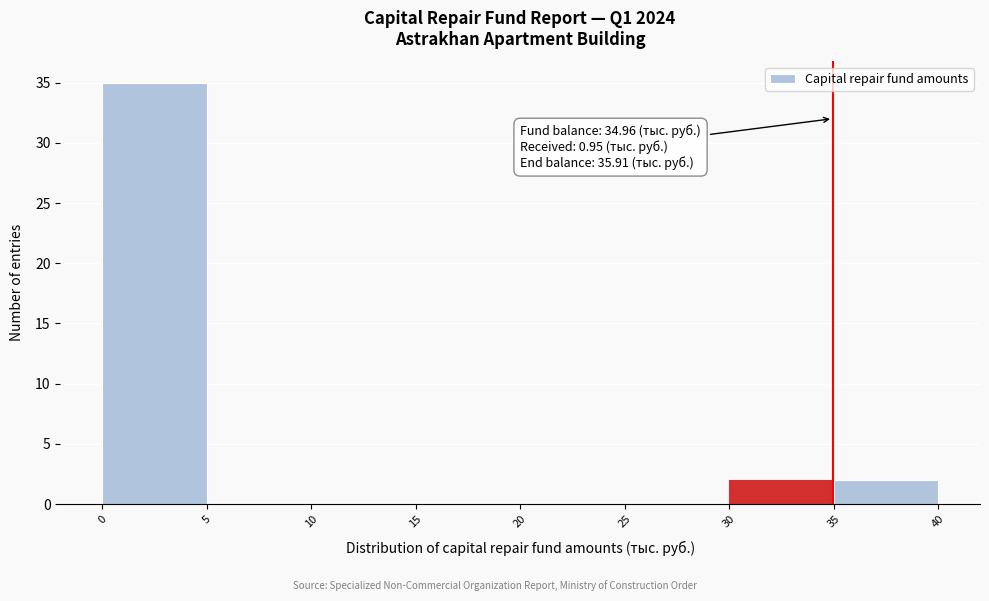

Which range on the x-axis has the tallest bar?

0 to 5